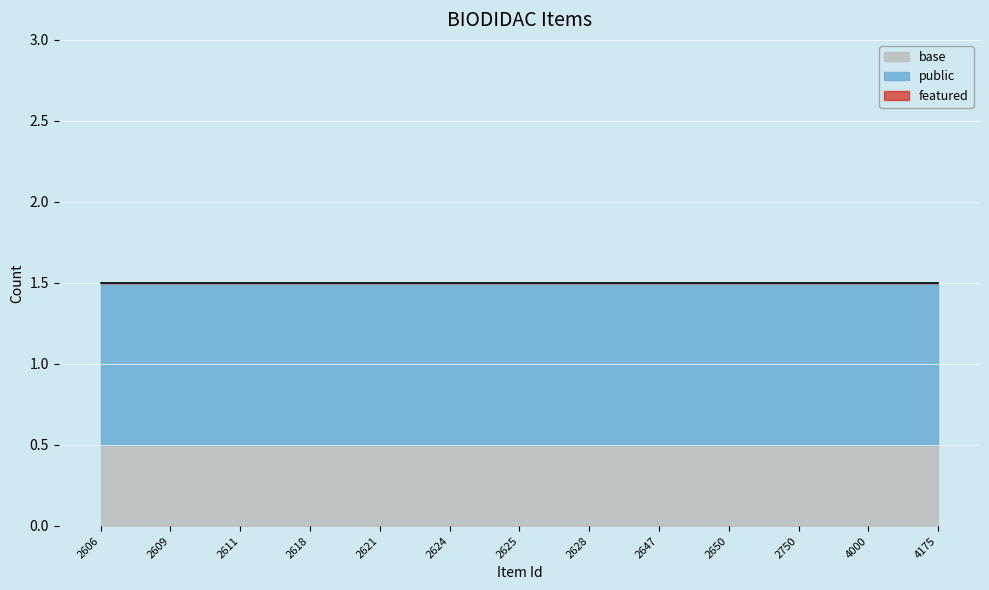

Is it true that base equals 0.3 at 4175?

False